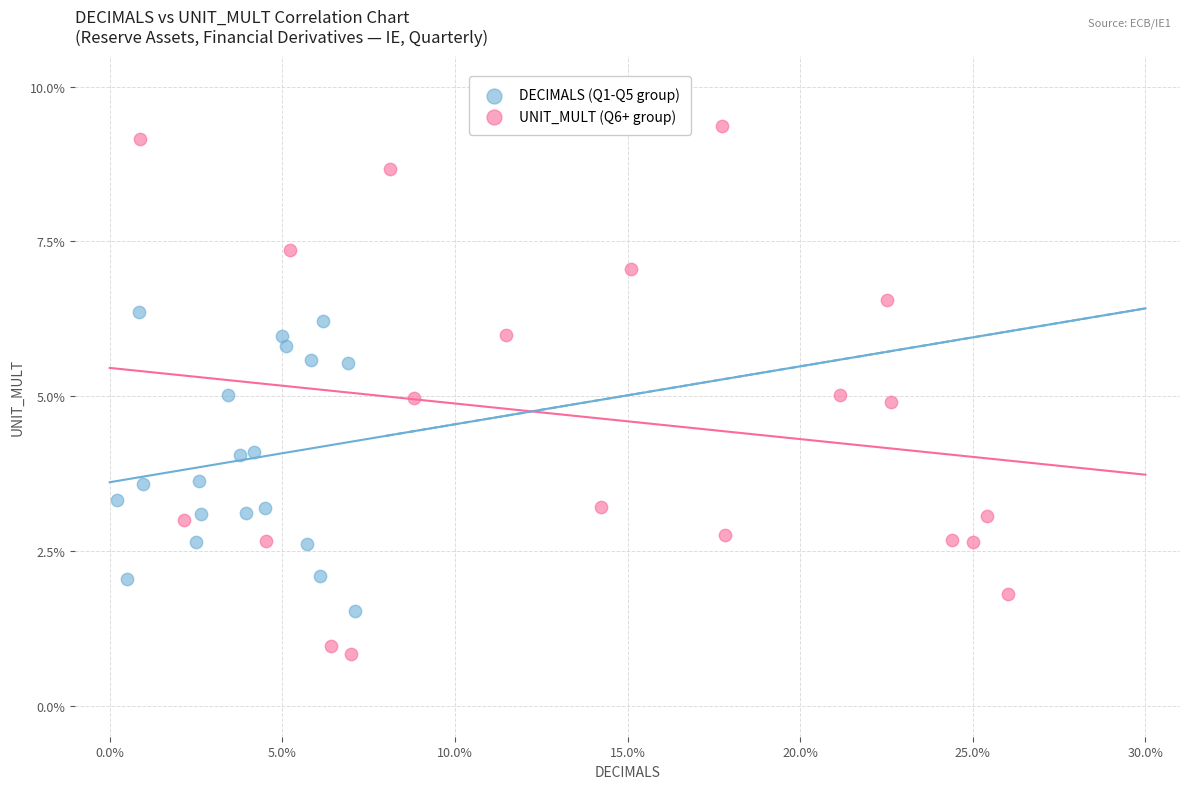

What are all the series names shown in the legend?

DECIMALS (Q1-Q5 group), UNIT_MULT (Q6+ group)